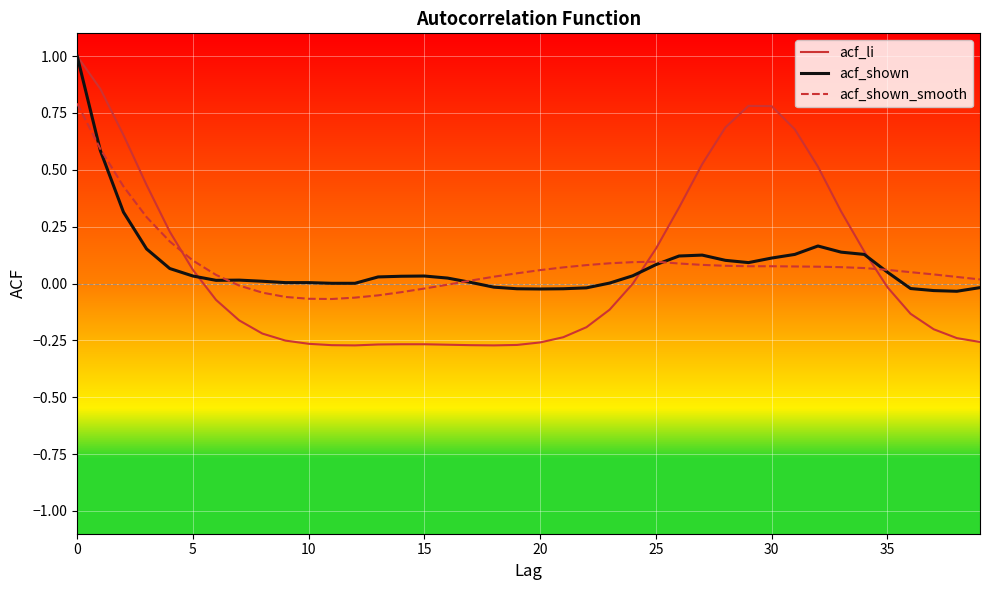

Does the chart display data point markers on the line(s)?

No